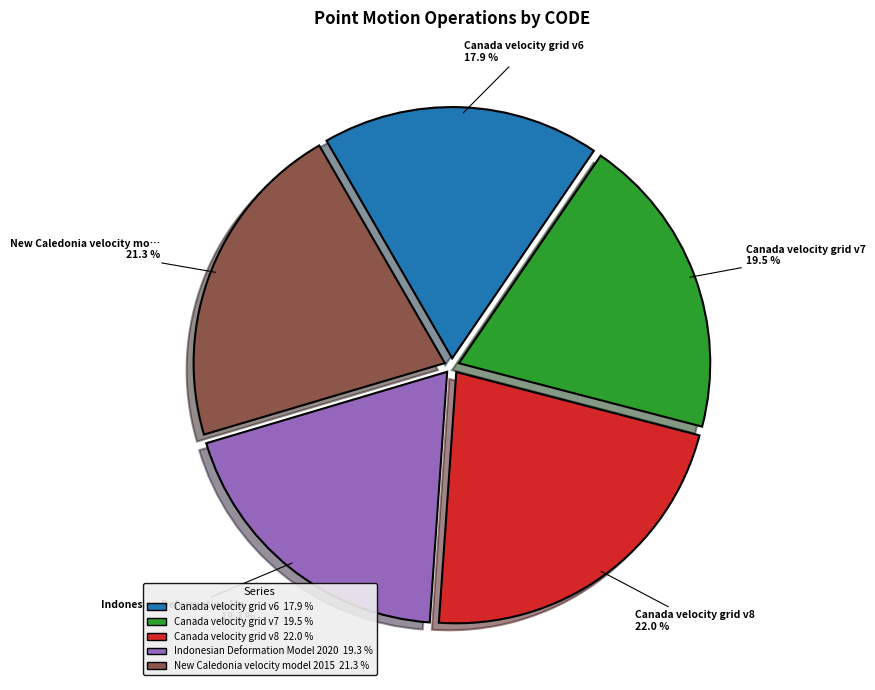

Is there a majority slice in this chart?

No